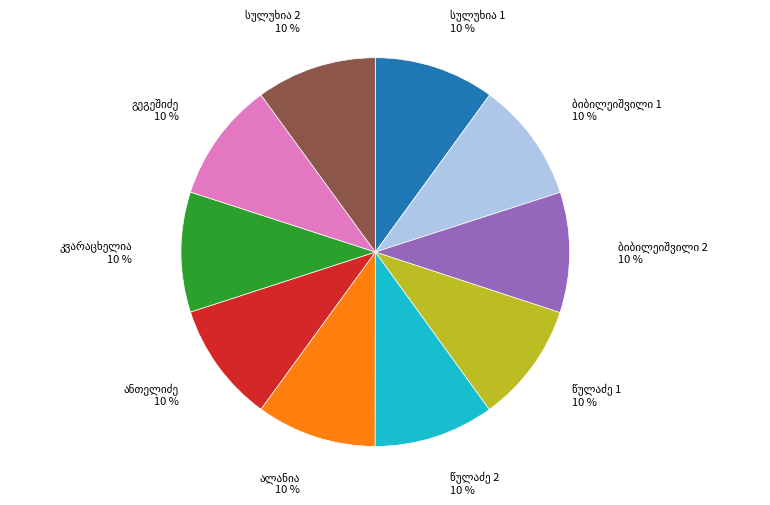

Is there a majority slice in this chart?

No